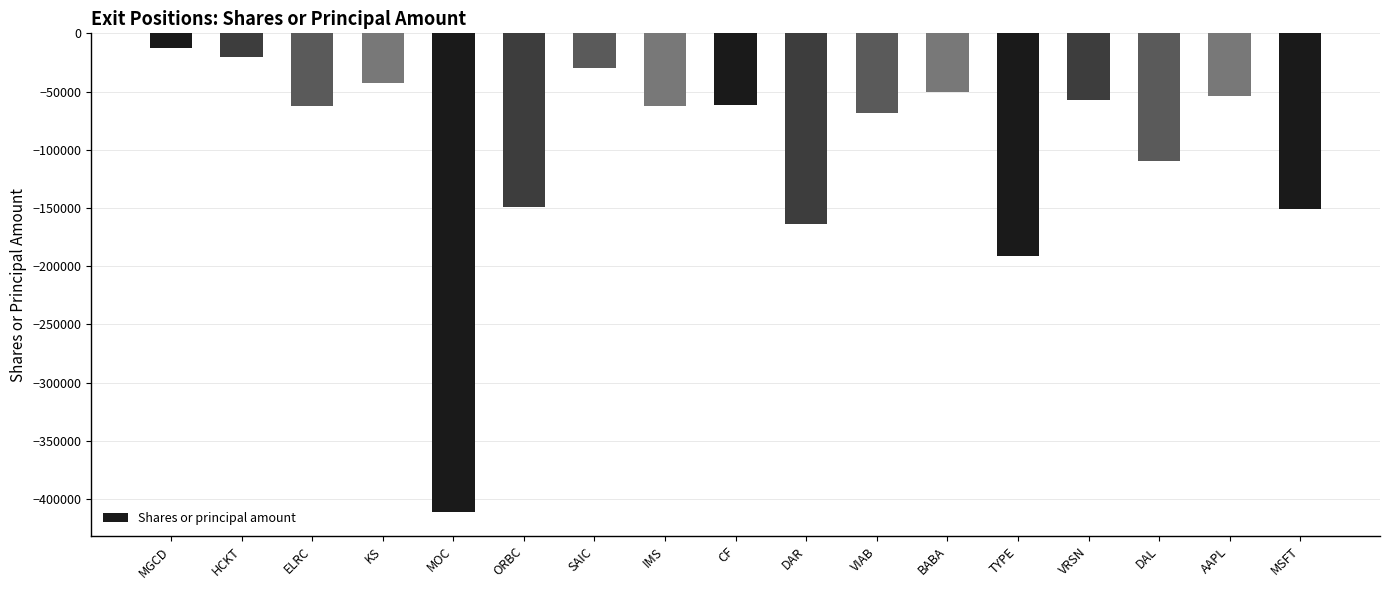

What is the value of the 11th bar from the left?

-68119